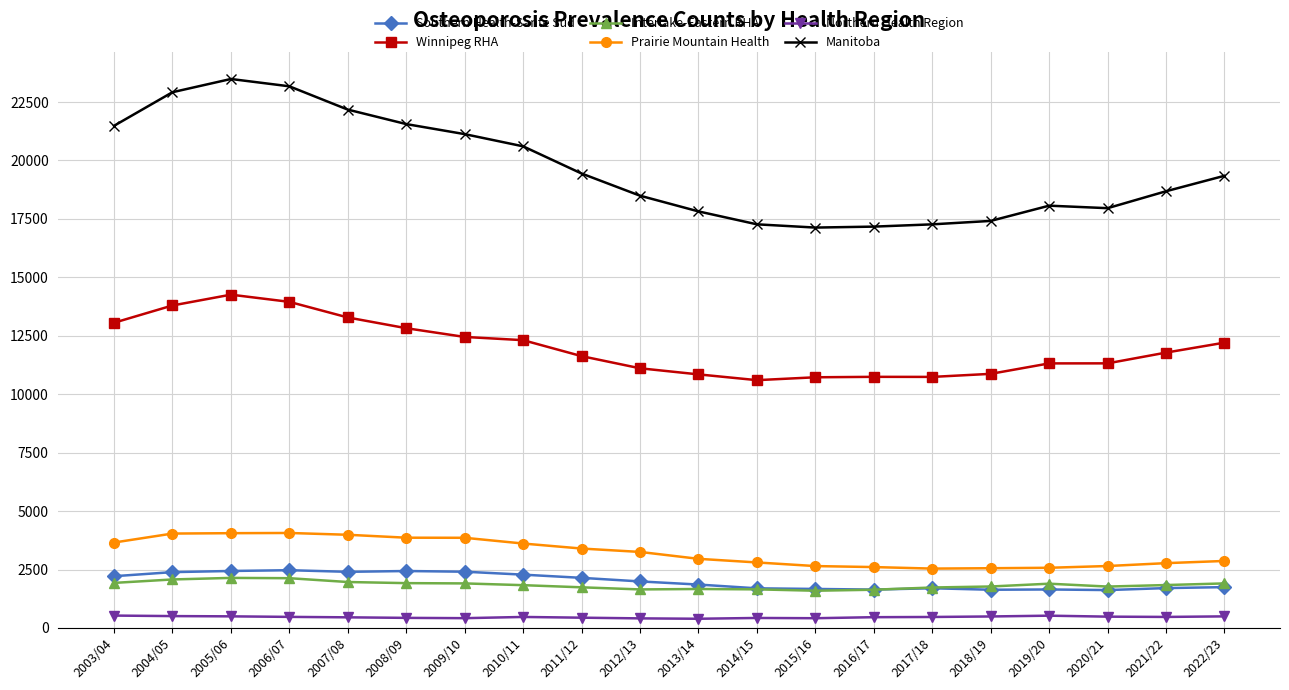

True or false: Northern Health Region and Interlake-Eastern RHA cross at least once.

False